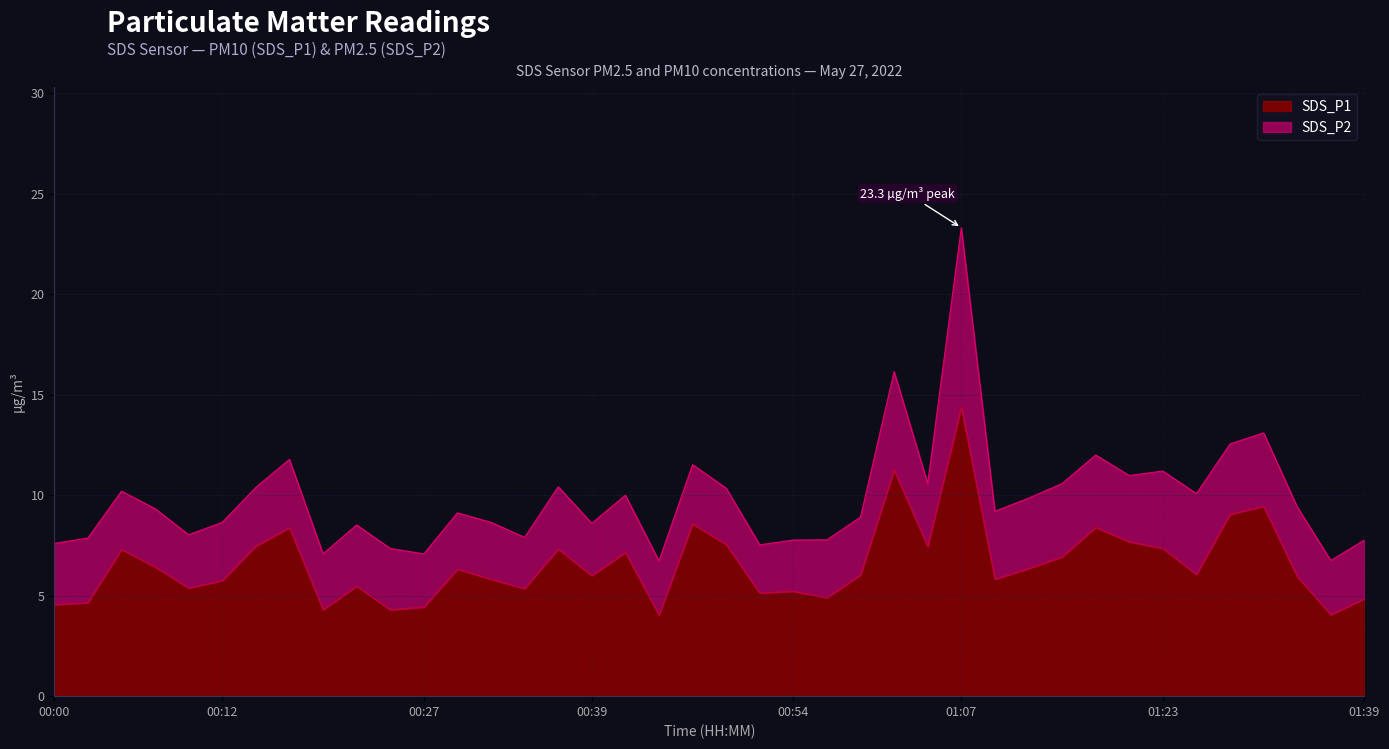

What position from the right is 01:29?

5